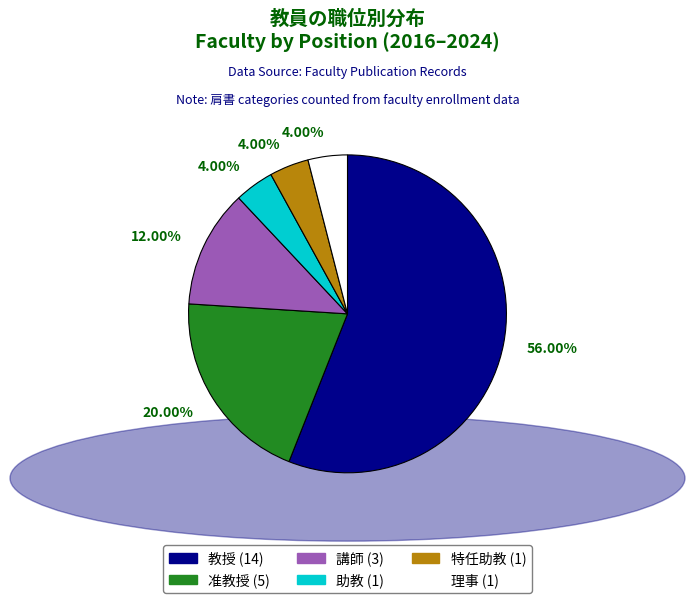

How many segments does this pie chart have?

6